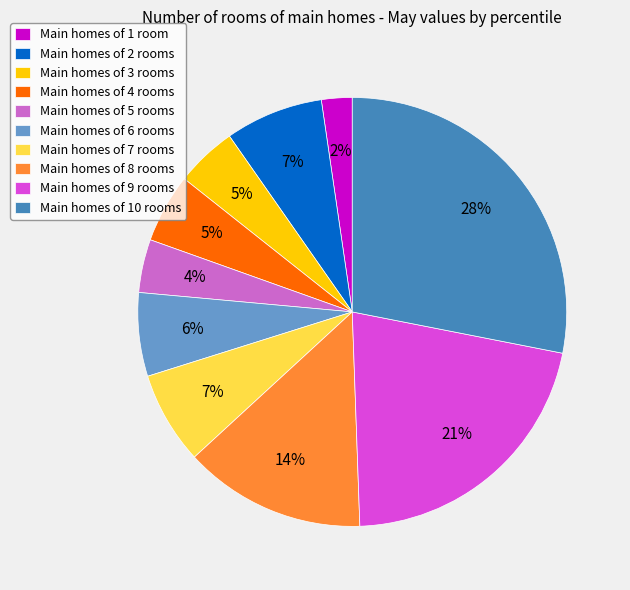

How many segments does this pie chart have?

10